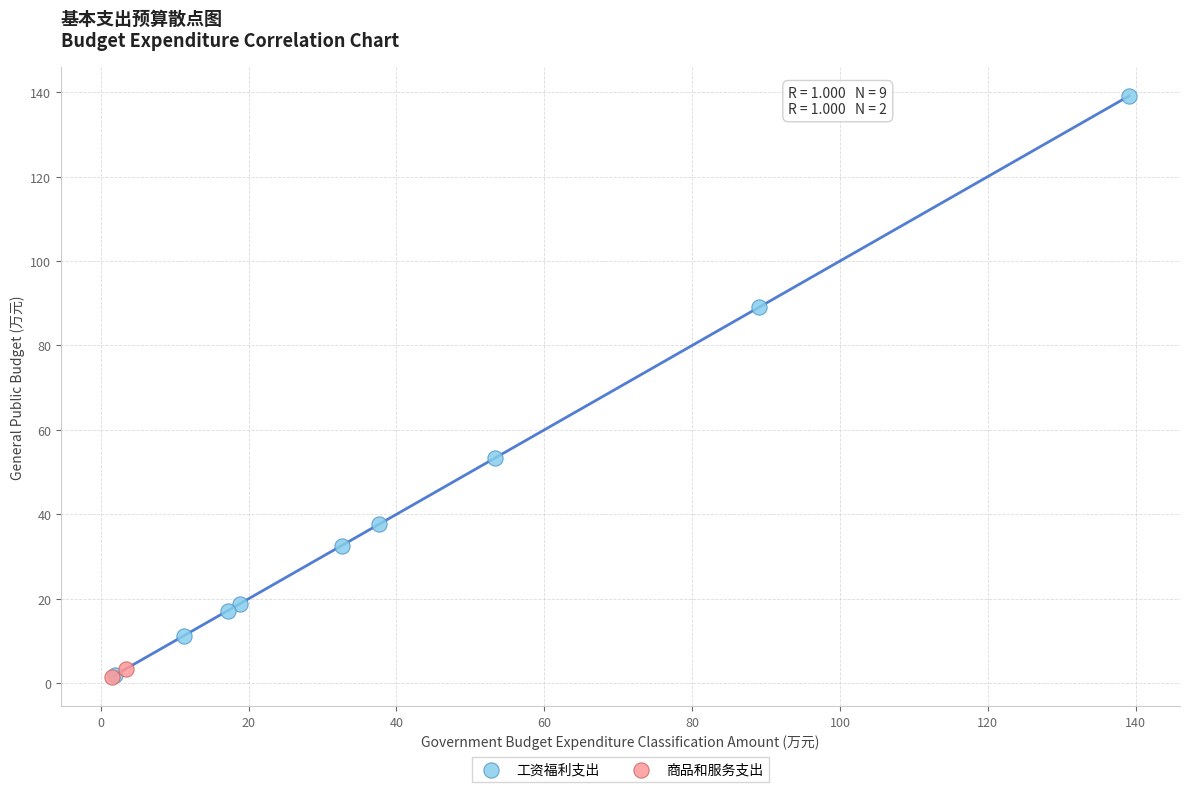

What are all the series names shown in the legend?

工资福利支出, 商品和服务支出